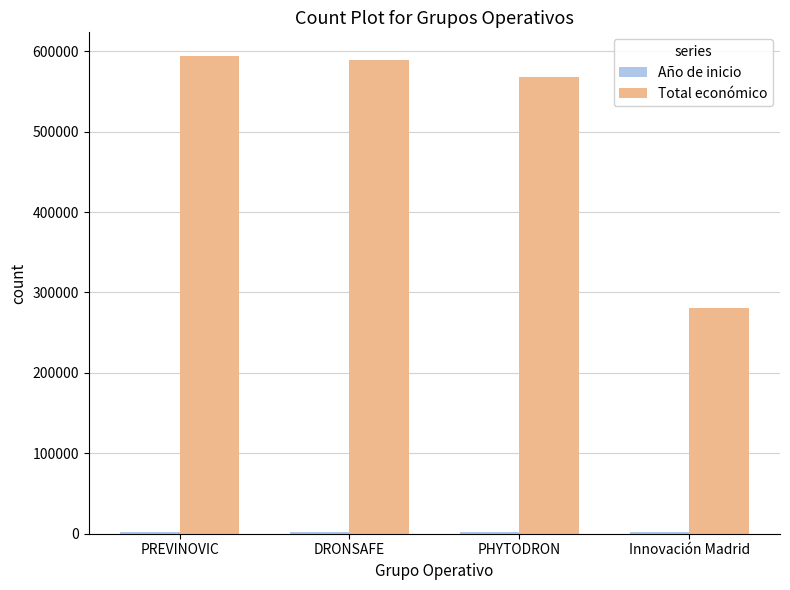

What is the total value across all series at PREVINOVIC?

595739